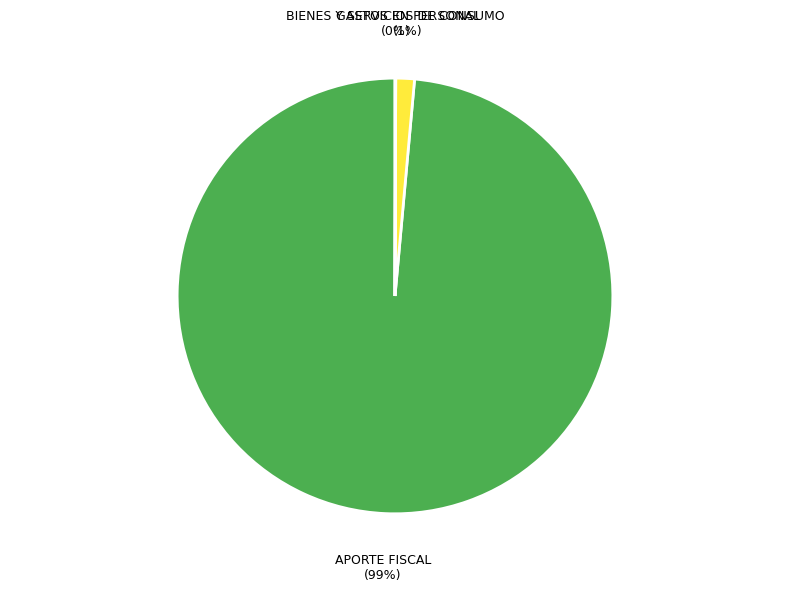

The GASTOS EN PERSONAL slice represents 11% of the pie. True or false?

False